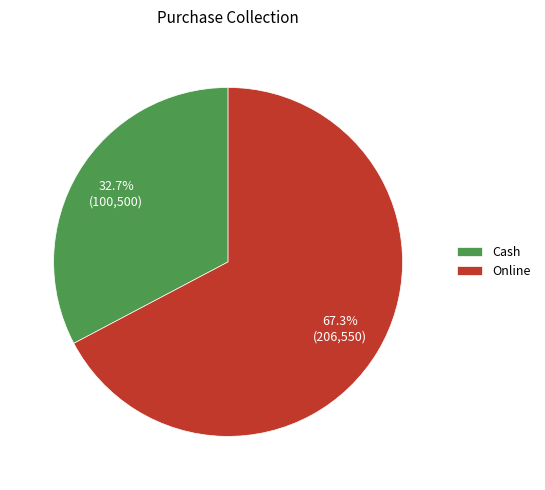

True or false: Online accounts for 55% of the total.

False